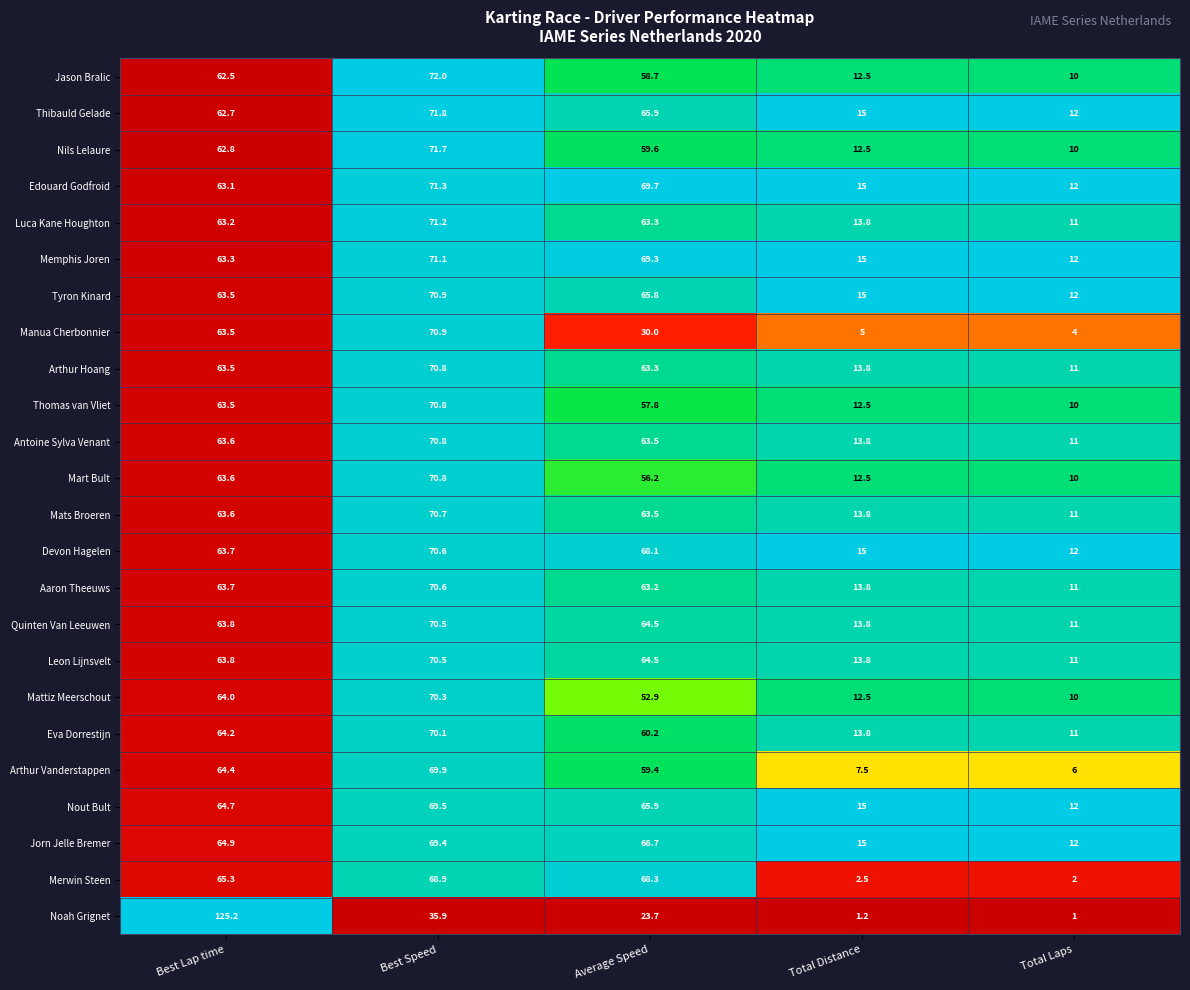

Which series has the largest range (max minus min)?

Noah Grignet